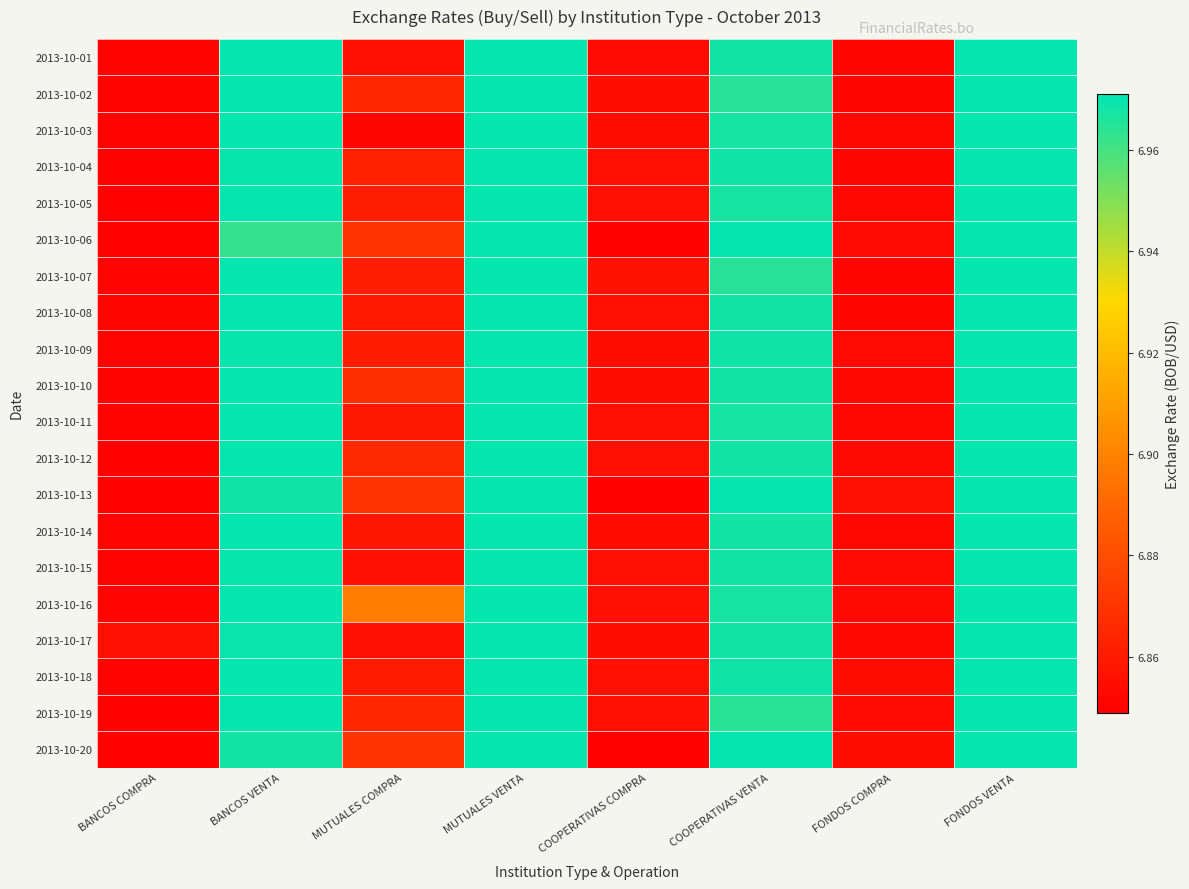

List the series in order of their peak value, lowest first.

2013-10-17, 2013-10-06, 2013-10-12, 2013-10-13, 2013-10-16, 2013-10-04, 2013-10-14, 2013-10-18, 2013-10-19, 2013-10-20, 2013-10-01, 2013-10-02, 2013-10-09, 2013-10-10, 2013-10-05, 2013-10-07, 2013-10-08, 2013-10-11, 2013-10-03, 2013-10-15